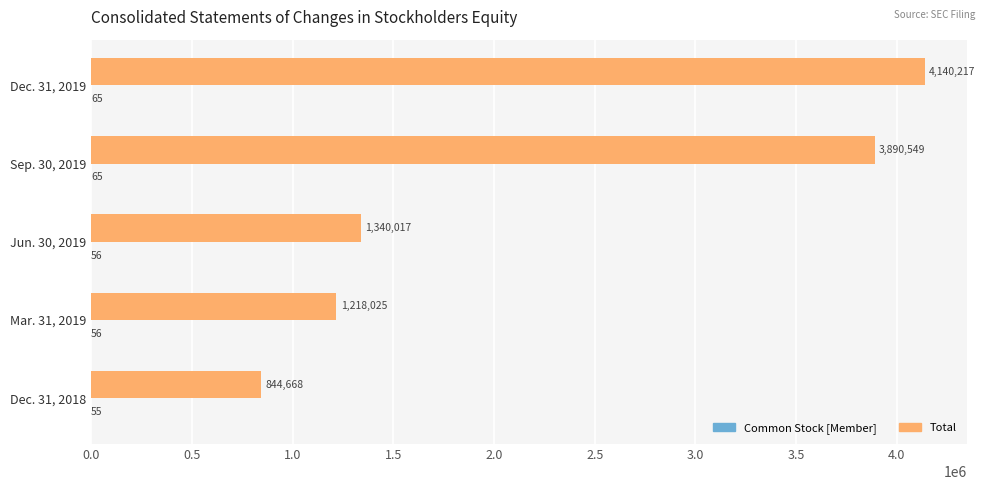

At which category does the chart reach its peak across all series?

Dec. 31, 2019